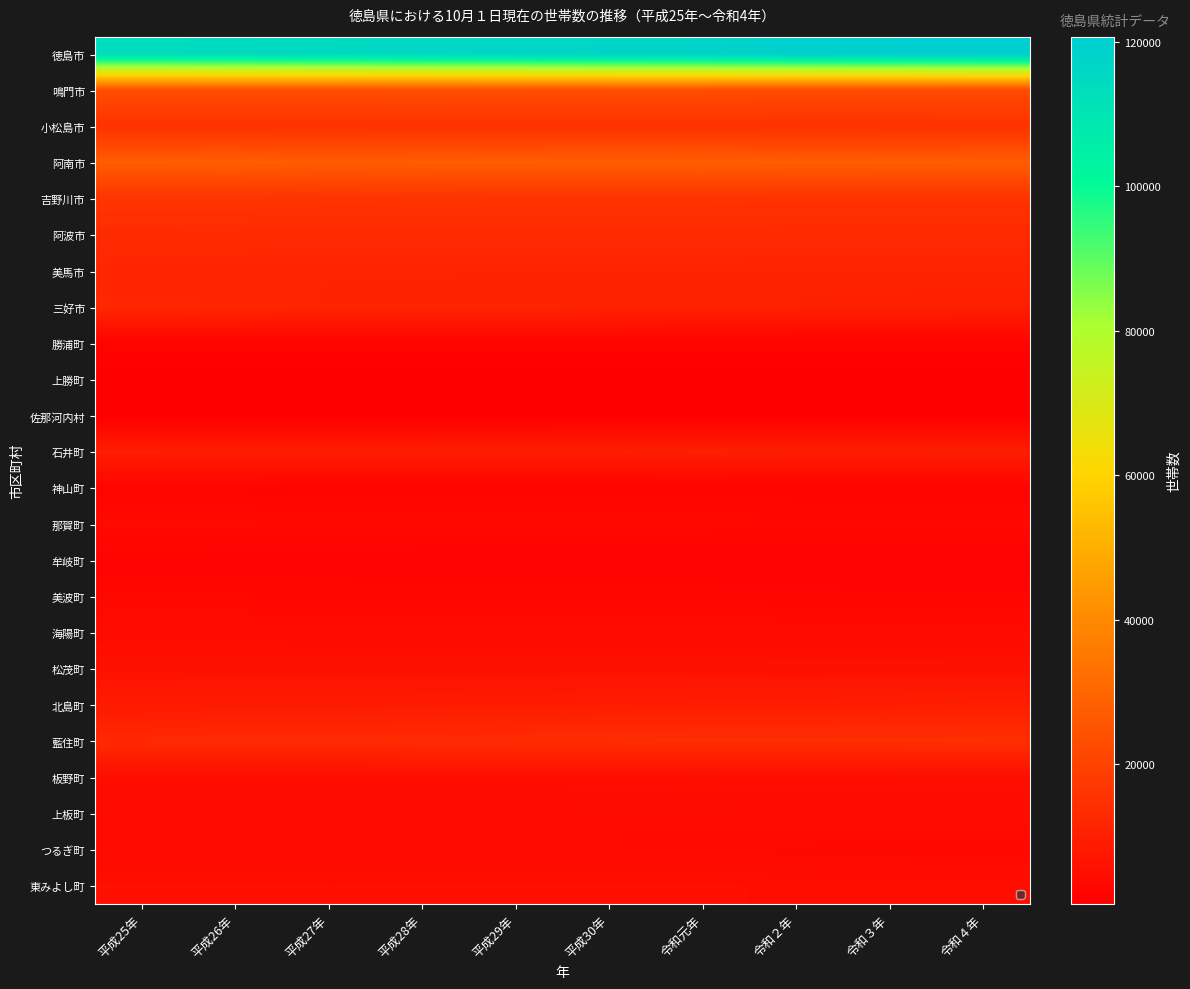

How many distinct data groups are displayed?

24